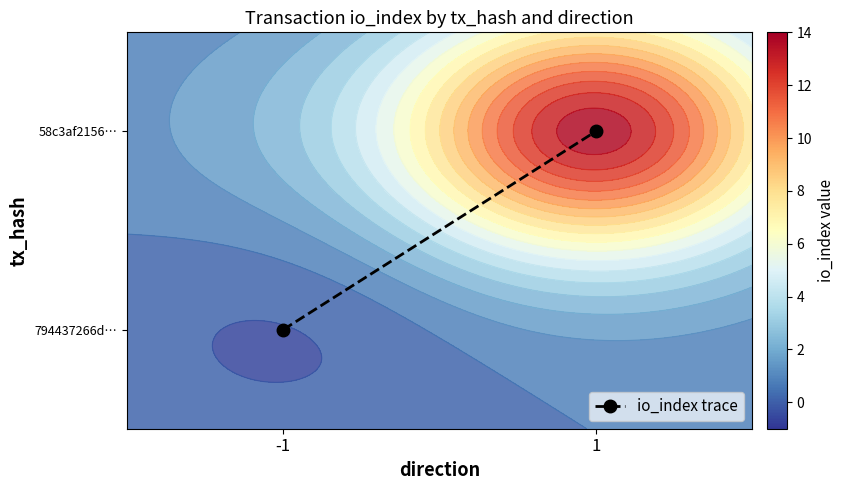

Is it true that io_index trace equals 0.8 at -1?

False